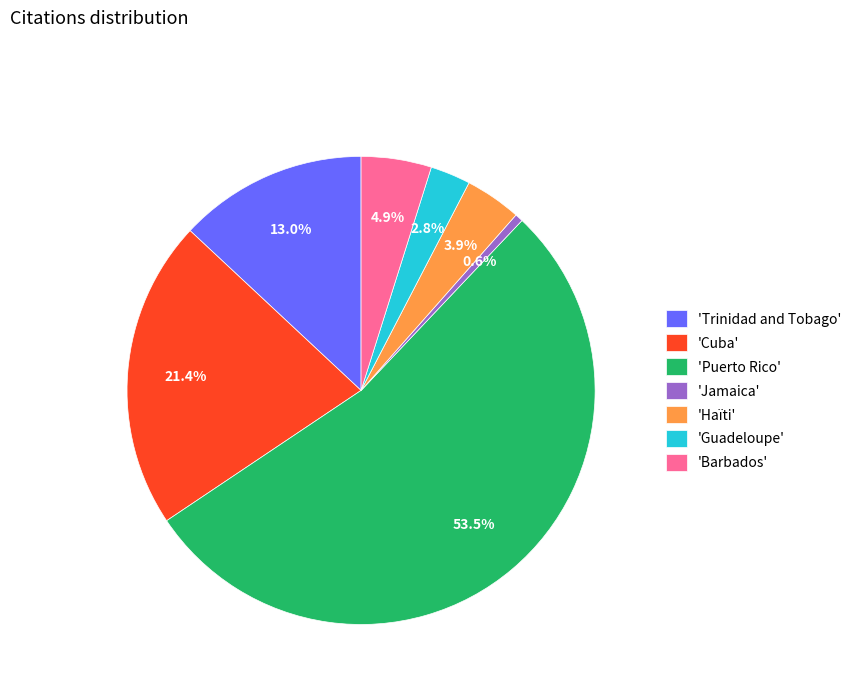

Combined, do 'Haïti' and 'Guadeloupe' account for over 50%?

No